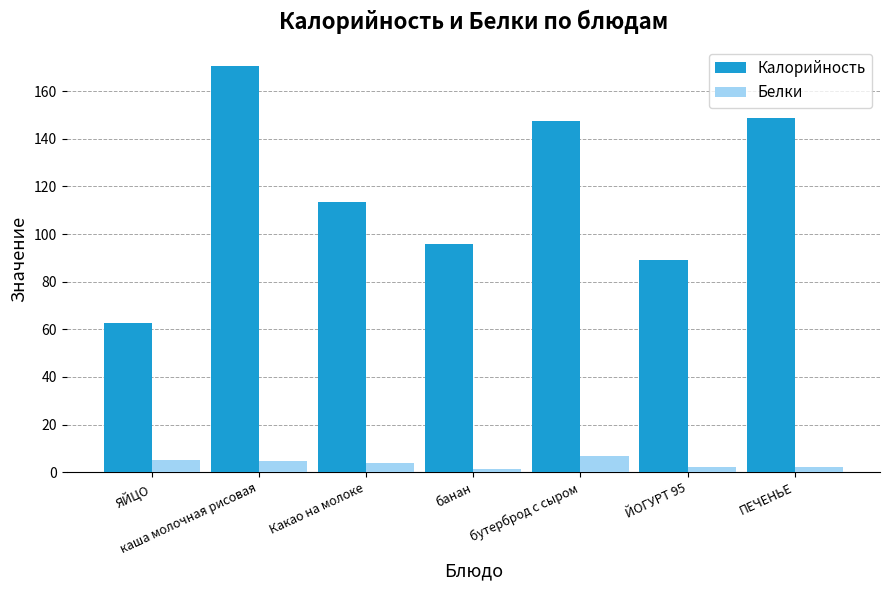

Which series has the largest range (max minus min)?

Калорийность